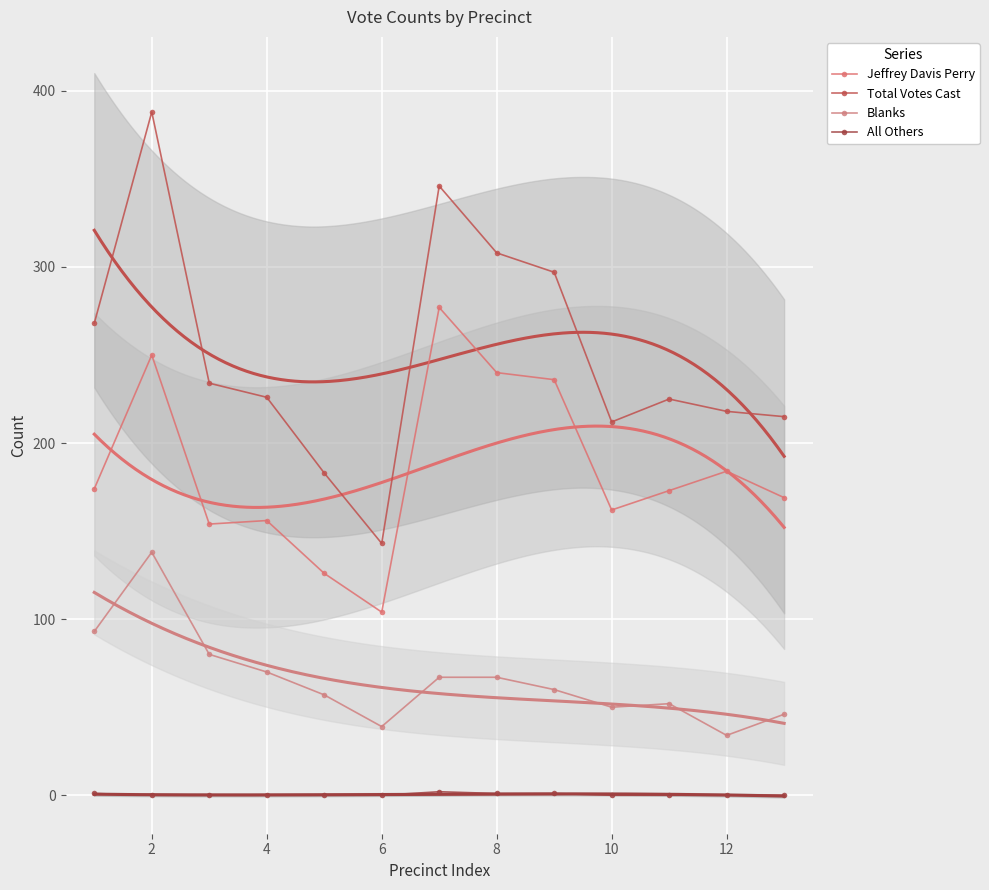

What is the difference between the maximum and second lowest values in the All Others series?

2